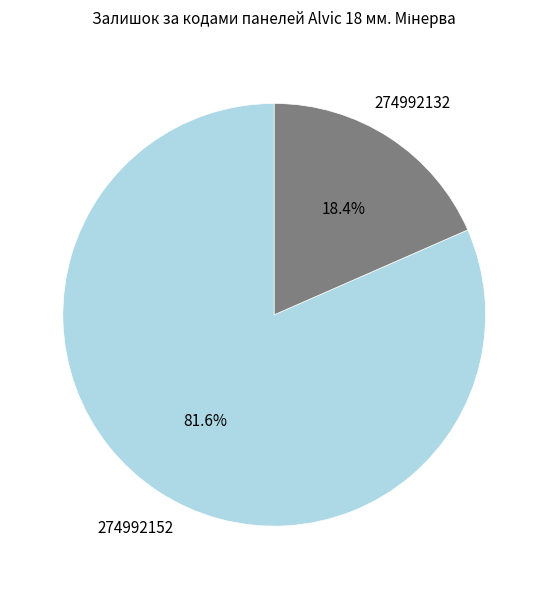

What is the total percentage of 274992132 and 274992152?

100.0%